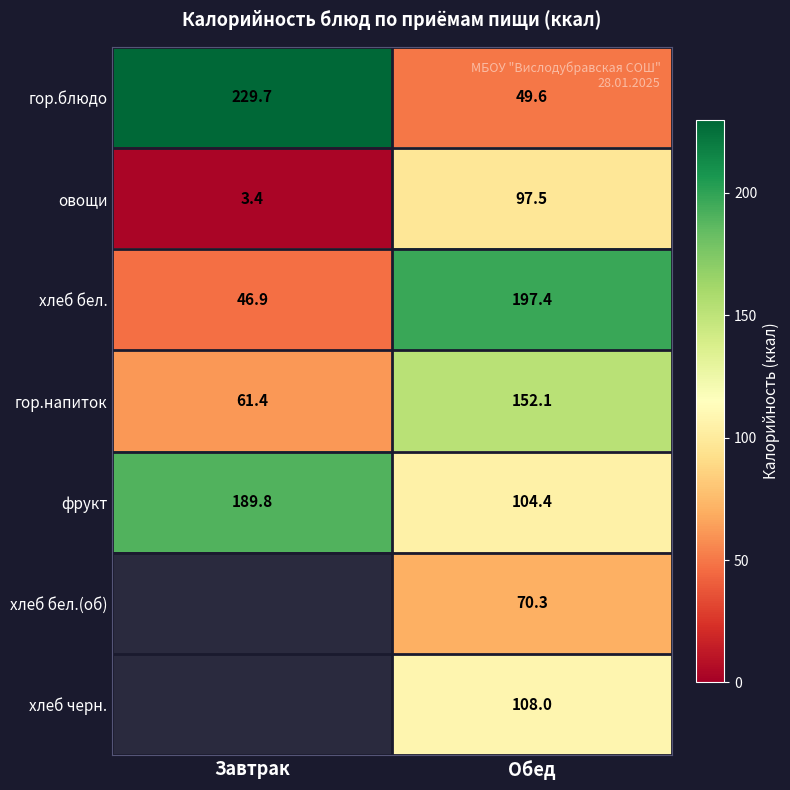

The value of гор.напиток at Завтрак is 61.4. True or false?

True